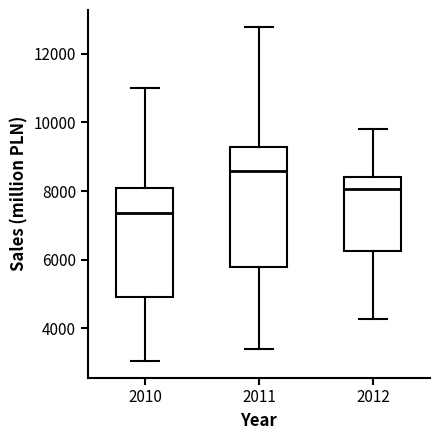

Which box has the lowest median line?

2010